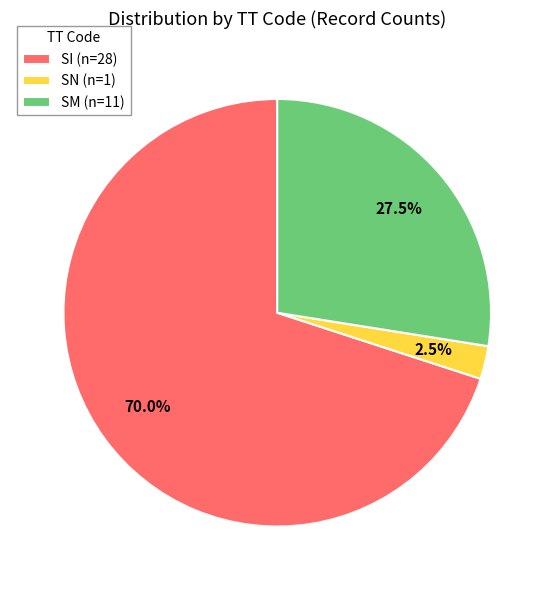

To the nearest percent, what is the average slice percentage?

33%